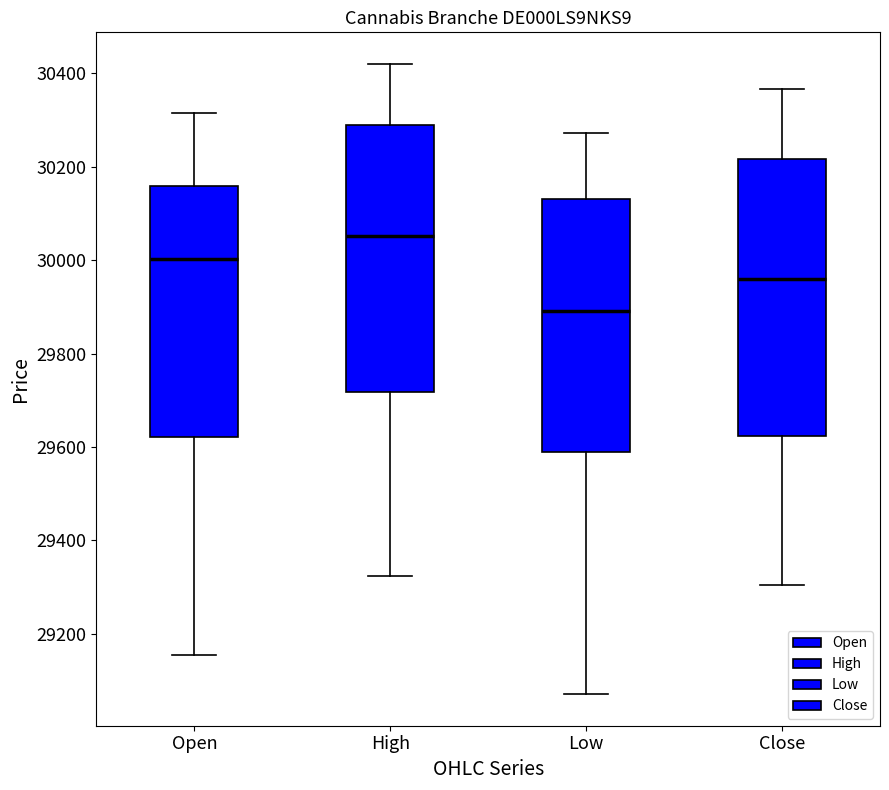

Which box has the highest median line?

High